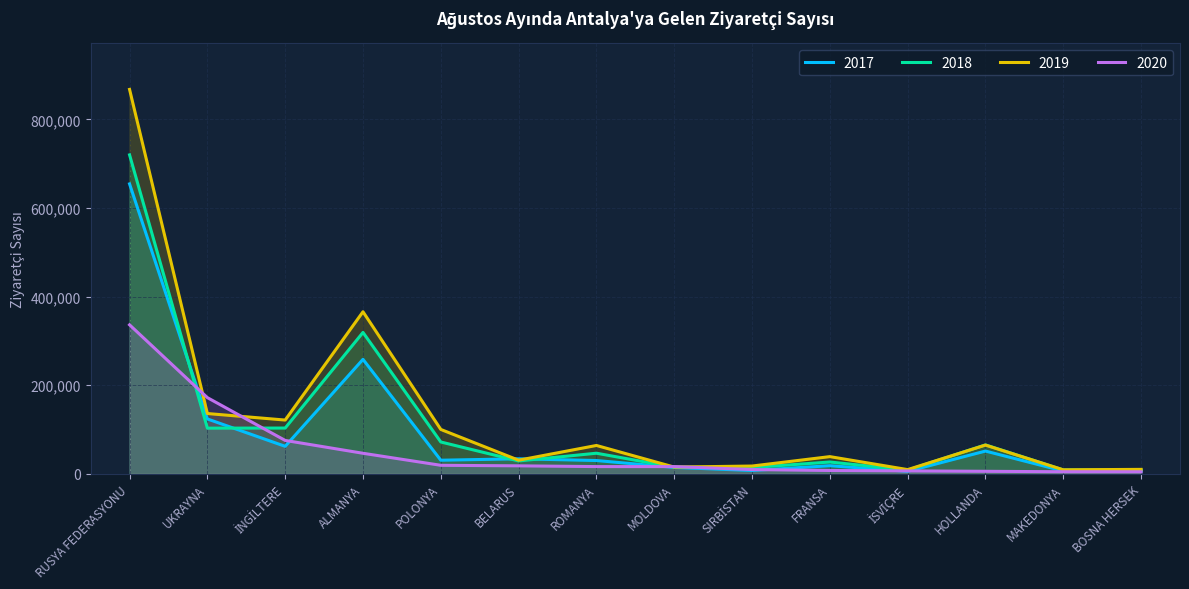

What is the label of the 11th point from the right?

ALMANYA